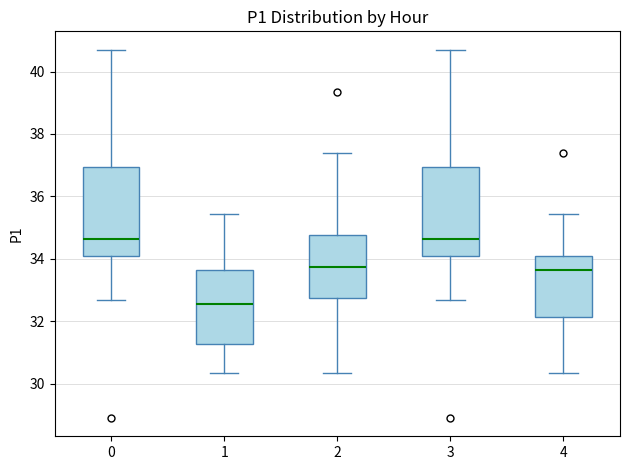

Reading left to right, read every box against the y-axis: the position of its median line, the range the box covers, and the ends of its whiskers. The values are not printed on the chart, so give them approximately, as read against the axis.

0: median 34.6, box 34.2 to 37.0, whiskers 32.6 to 40.8
1: median 32.6, box 31.2 to 33.6, whiskers 30.4 to 35.4
2: median 33.8, box 32.8 to 34.8, whiskers 30.4 to 37.4
3: median 34.6, box 34.2 to 37.0, whiskers 32.6 to 40.8
4: median 33.6, box 32.2 to 34.2, whiskers 30.4 to 35.4